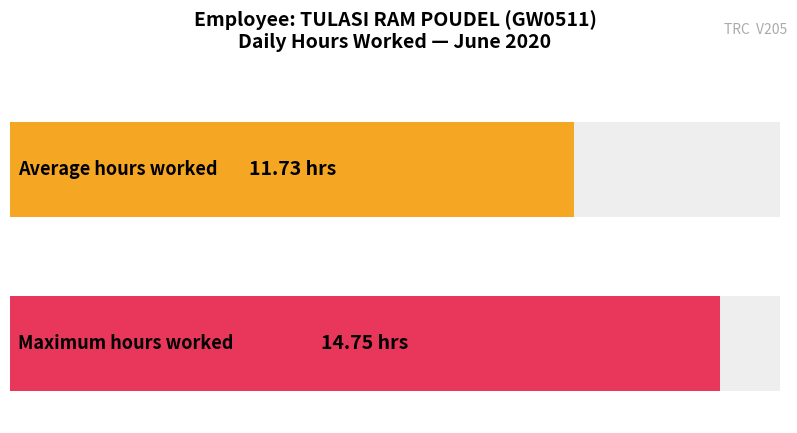

How many series are shown in this chart?

2